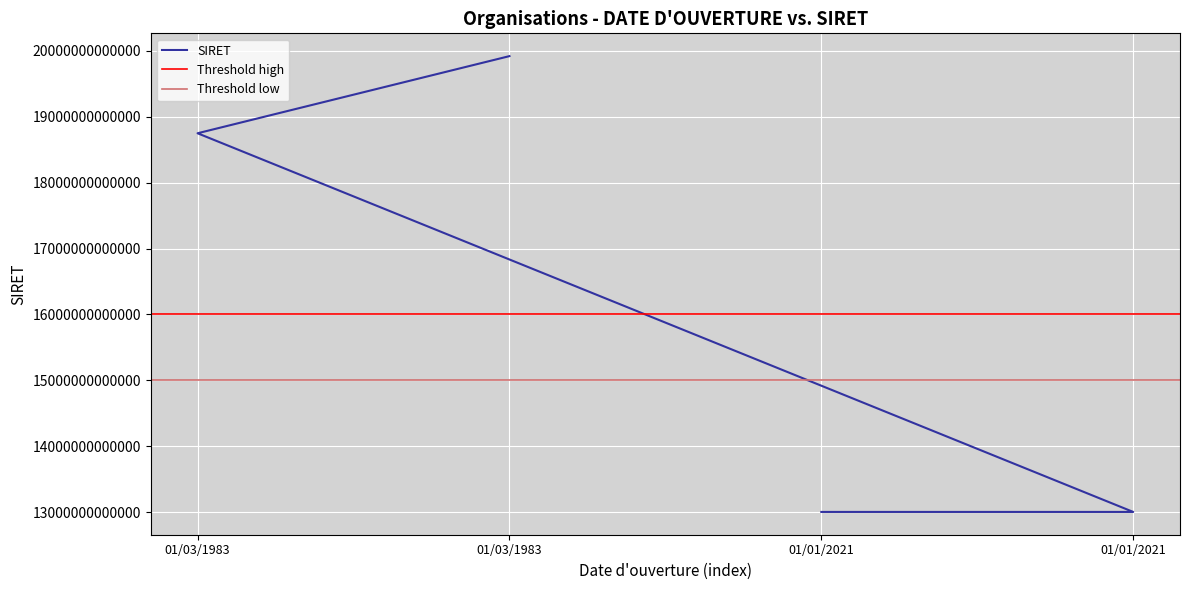

List the labels in order of value, largest first.

01/03/1983, 01/03/1983, 01/01/2021, 01/01/2021